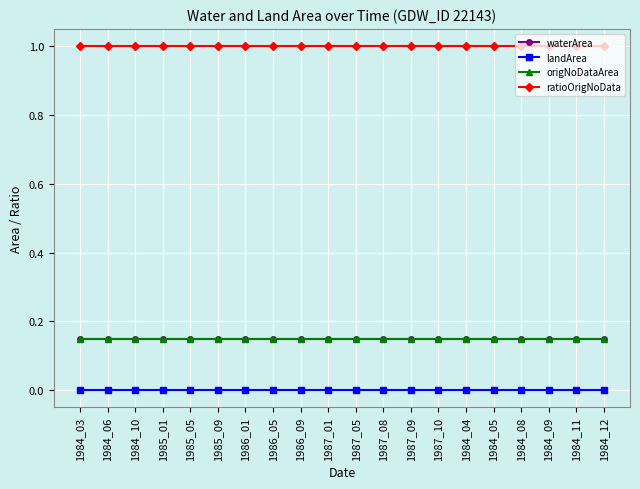

The value of ratioOrigNoData at 1984_11 is 0.7. True or false?

False